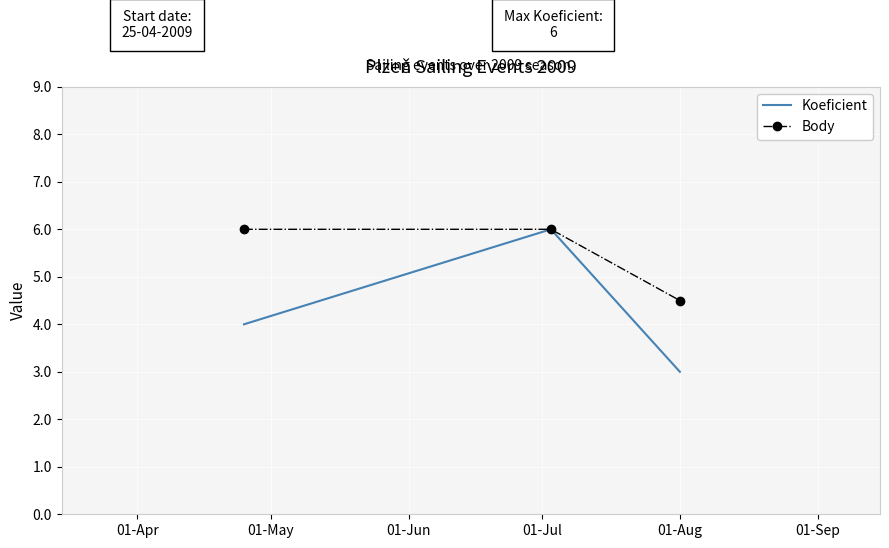

Which series has the largest total across all categories?

Body